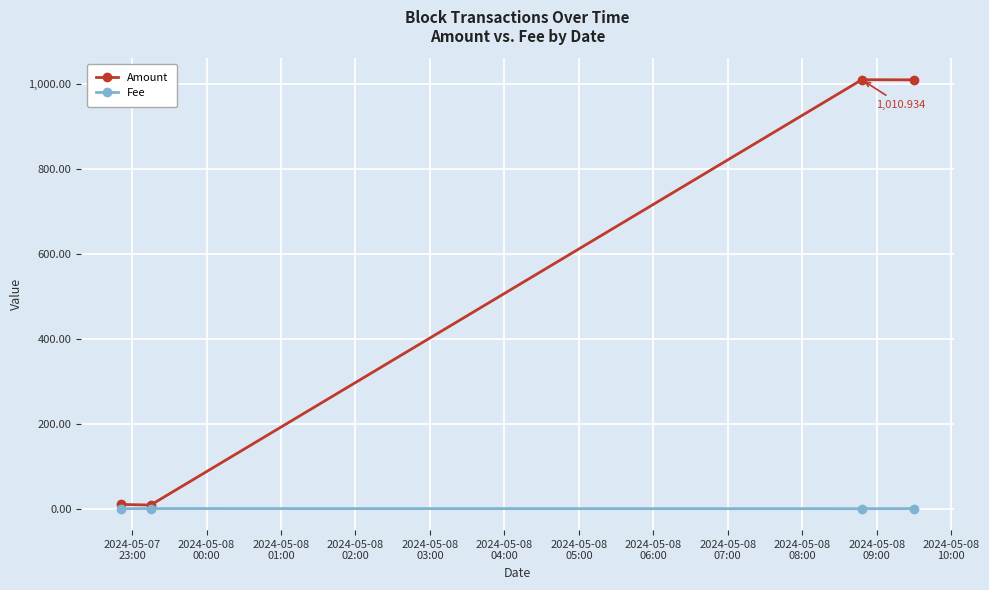

What is the highest value of the Fee series?

0.3